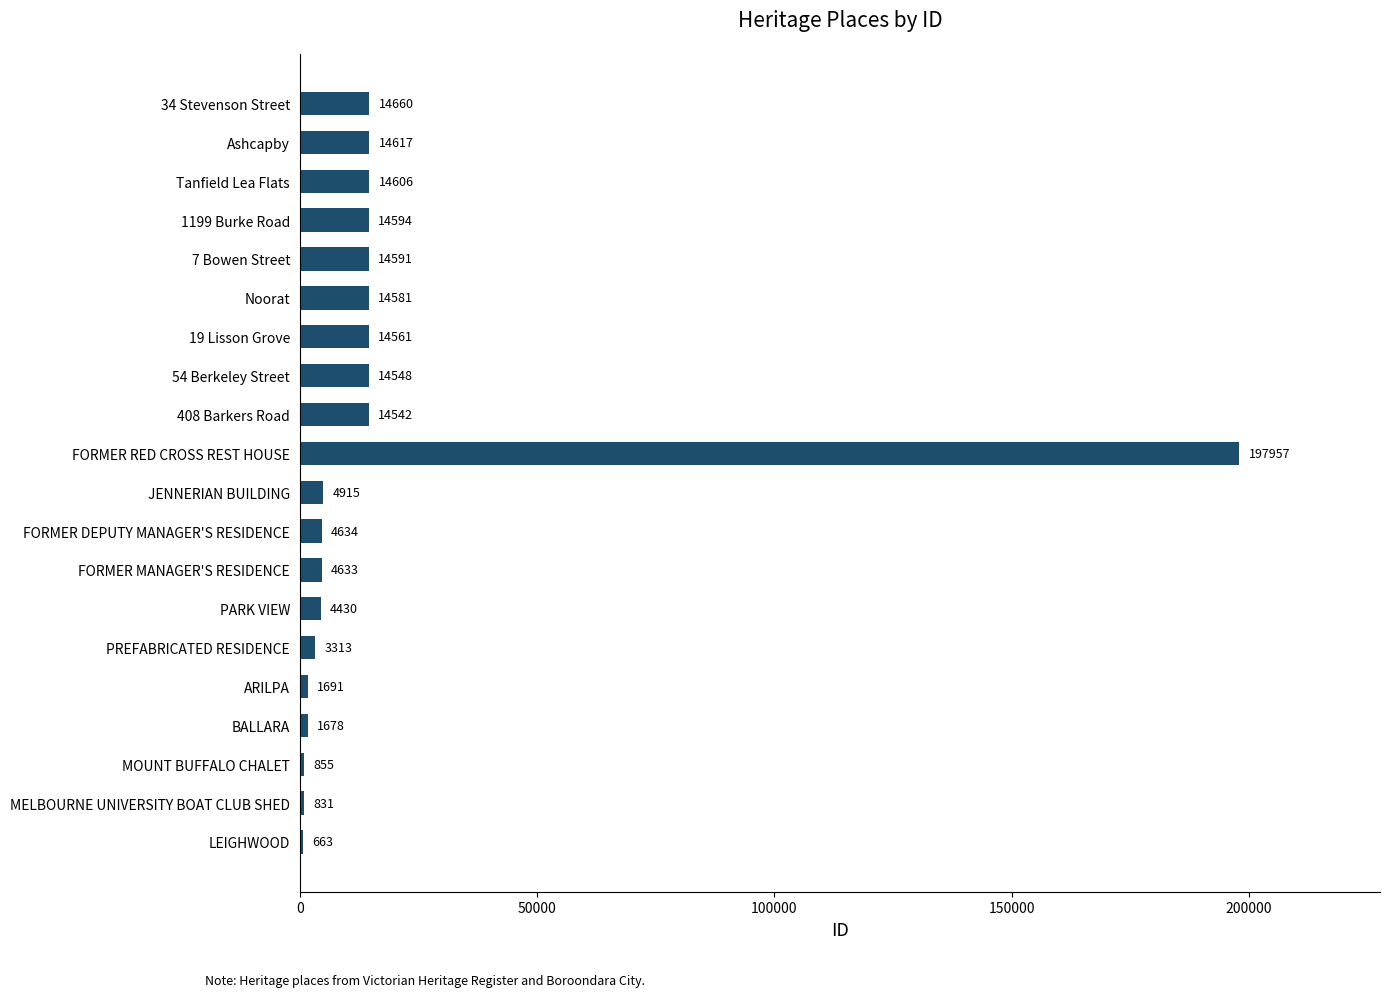

How many distinct data groups are displayed?

1